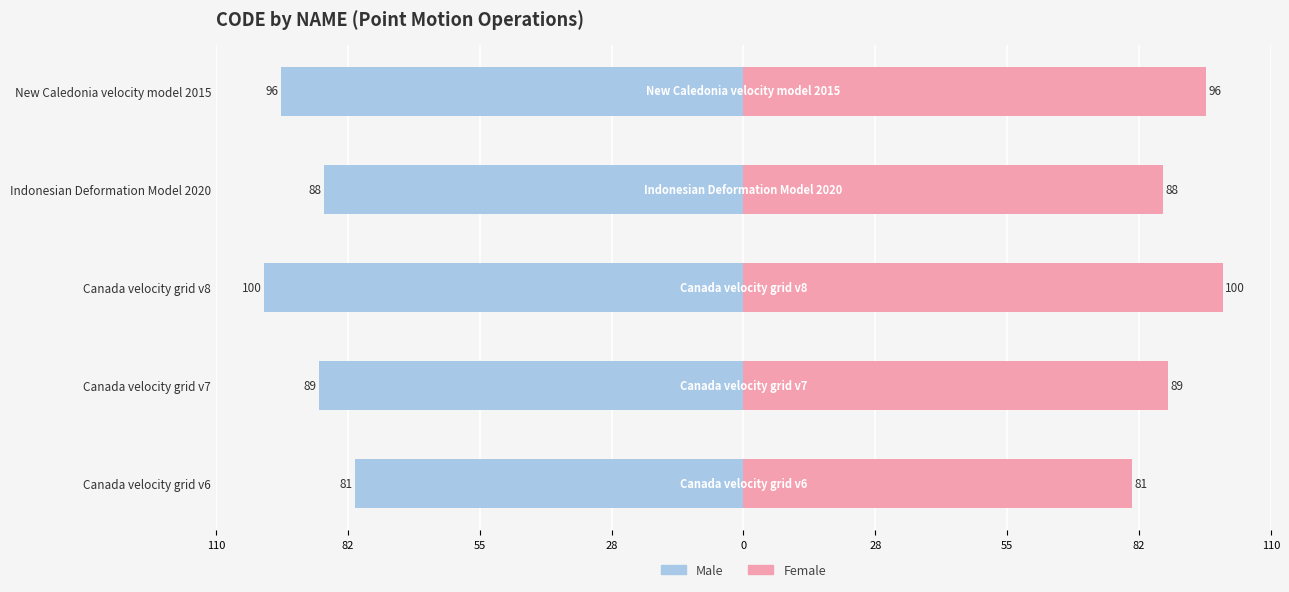

What is the average value of the Male series?

-90.7